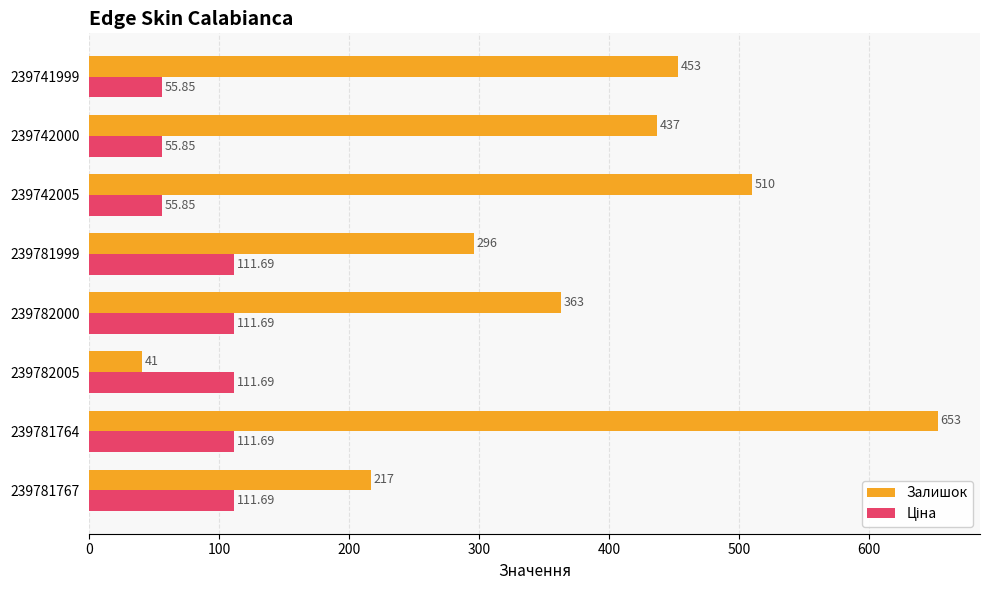

What is the difference between the Залишок values at 239781764 and 239741999?

200.0